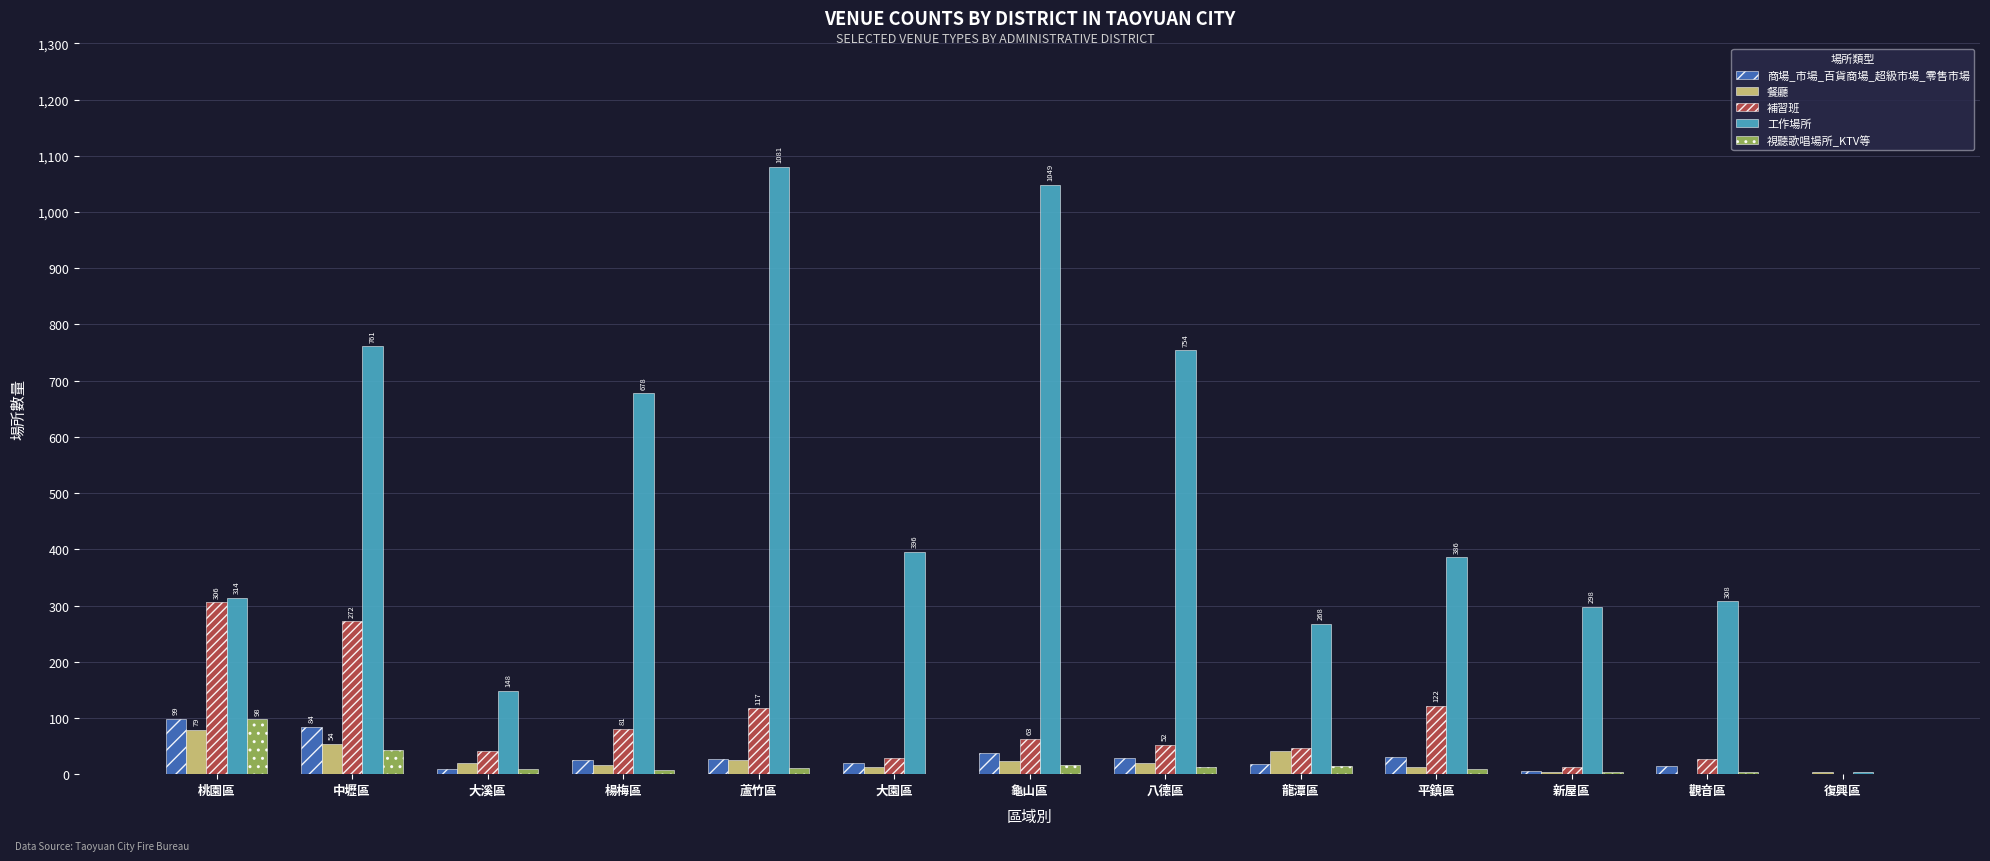

Which category has the highest value across all series?

蘆竹區